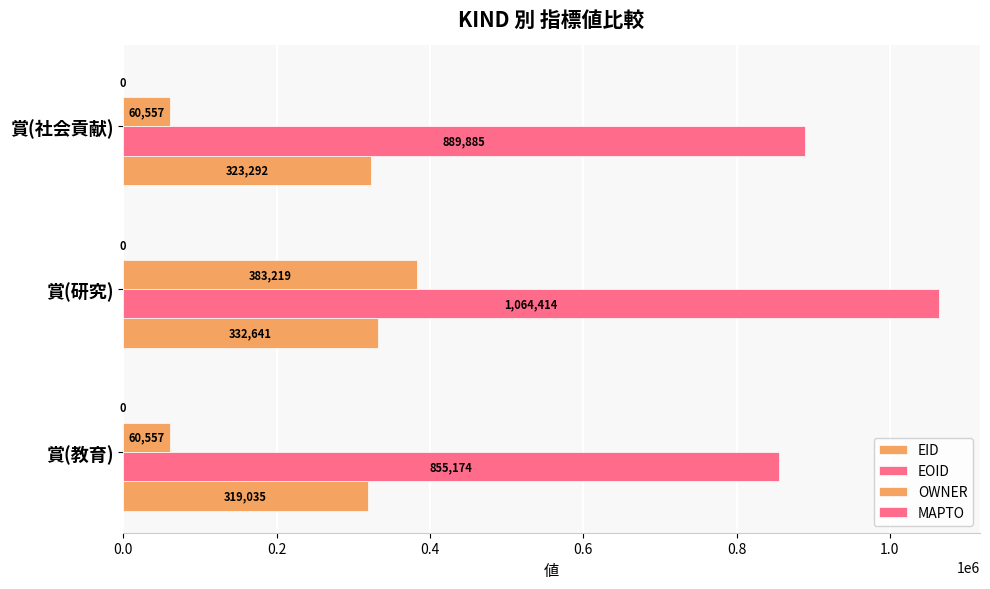

Count the number of categories in the chart.

3